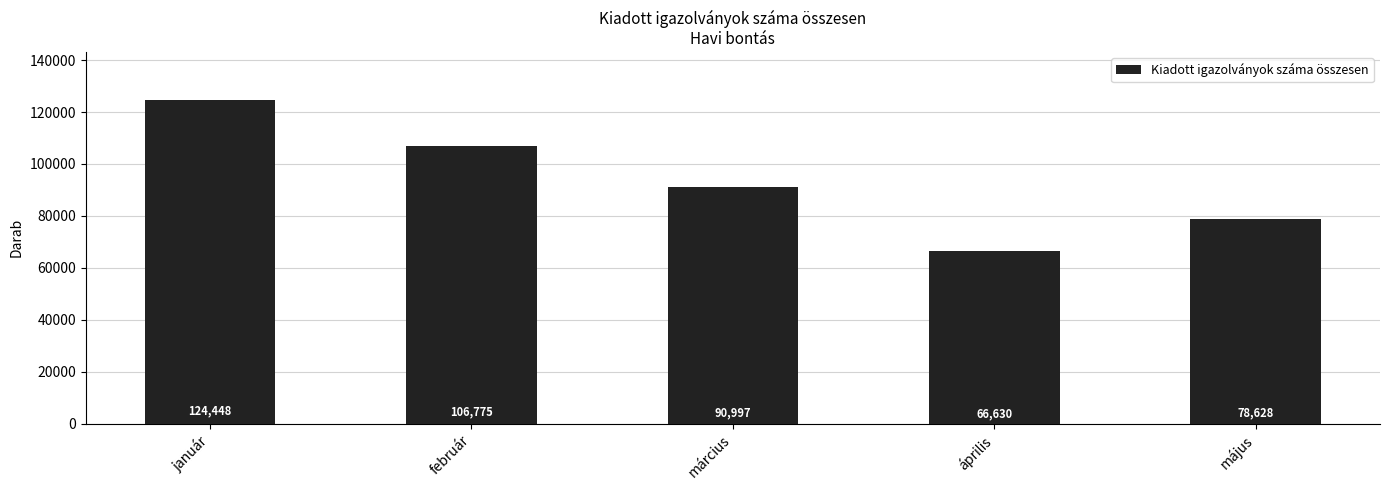

What is the approximate value at április, to the nearest 100?

66600